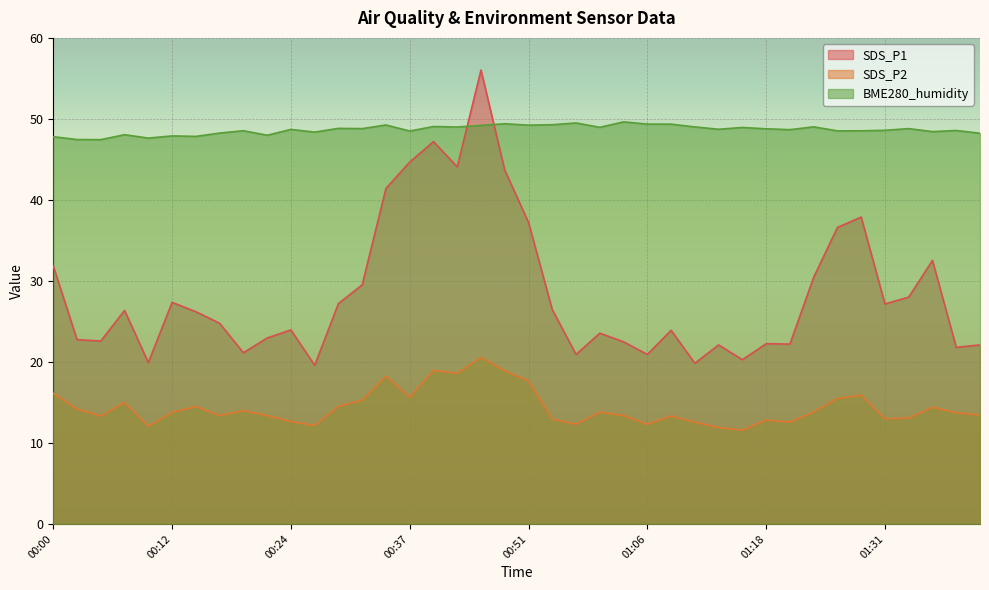

Rank the series by their maximum value, from lowest to highest.

SDS_P2, BME280_humidity, SDS_P1